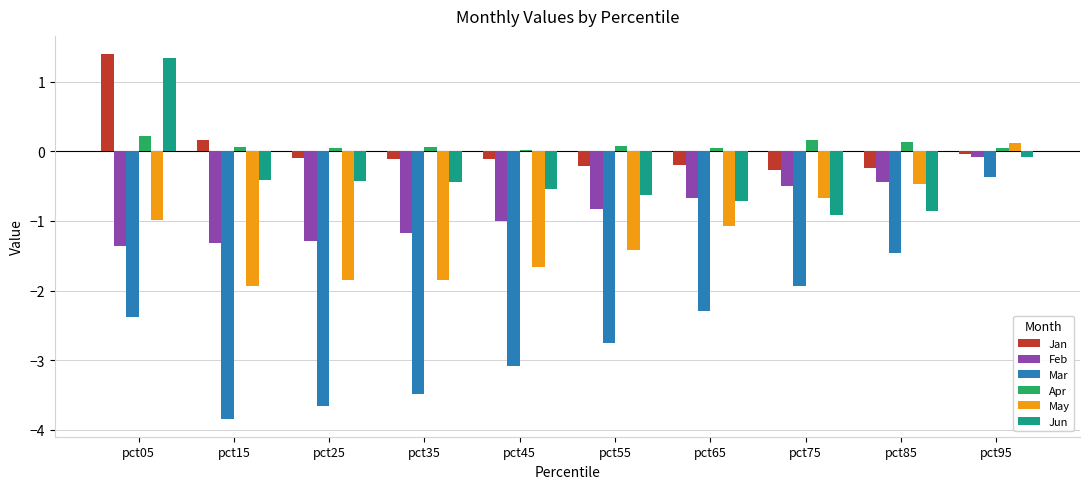

What is the difference between the second highest and minimum values in the Jun series?

0.8